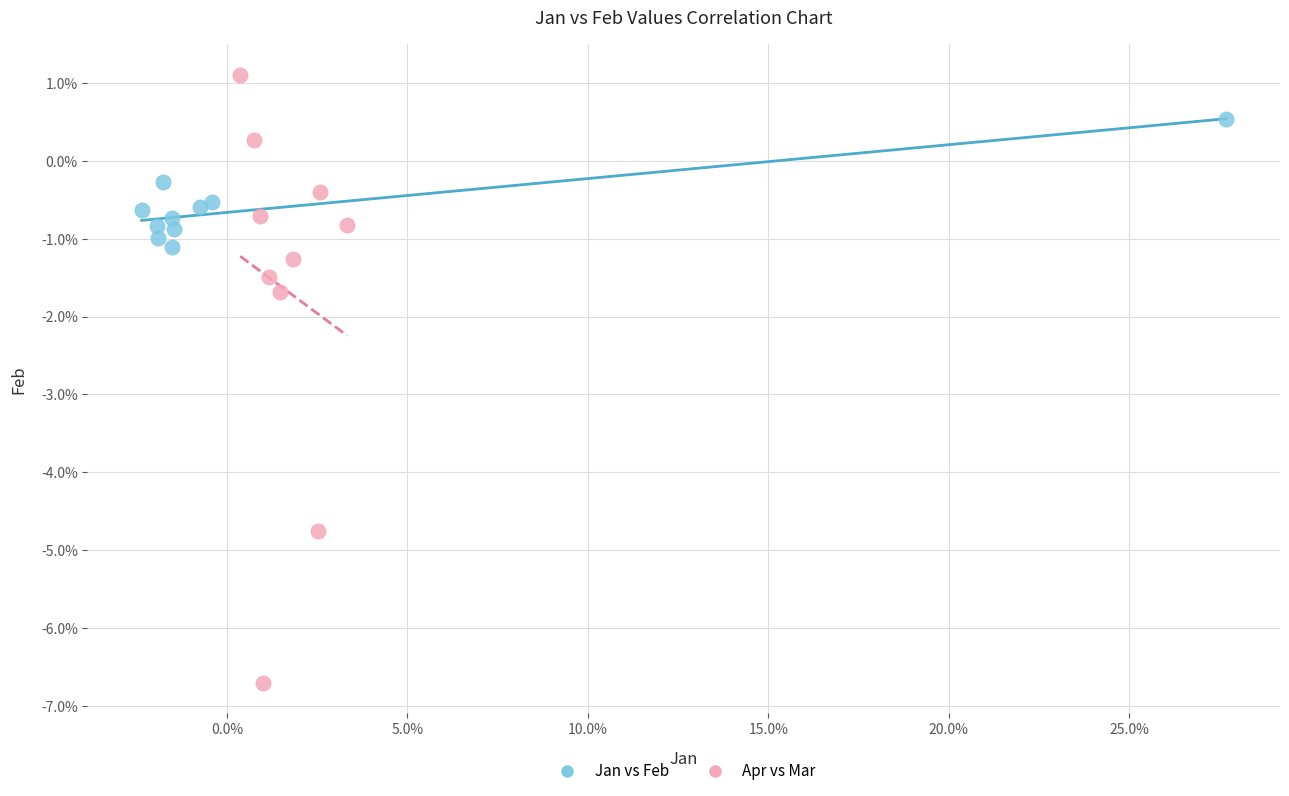

Which series has the widest spread of Y values?

Apr vs Mar